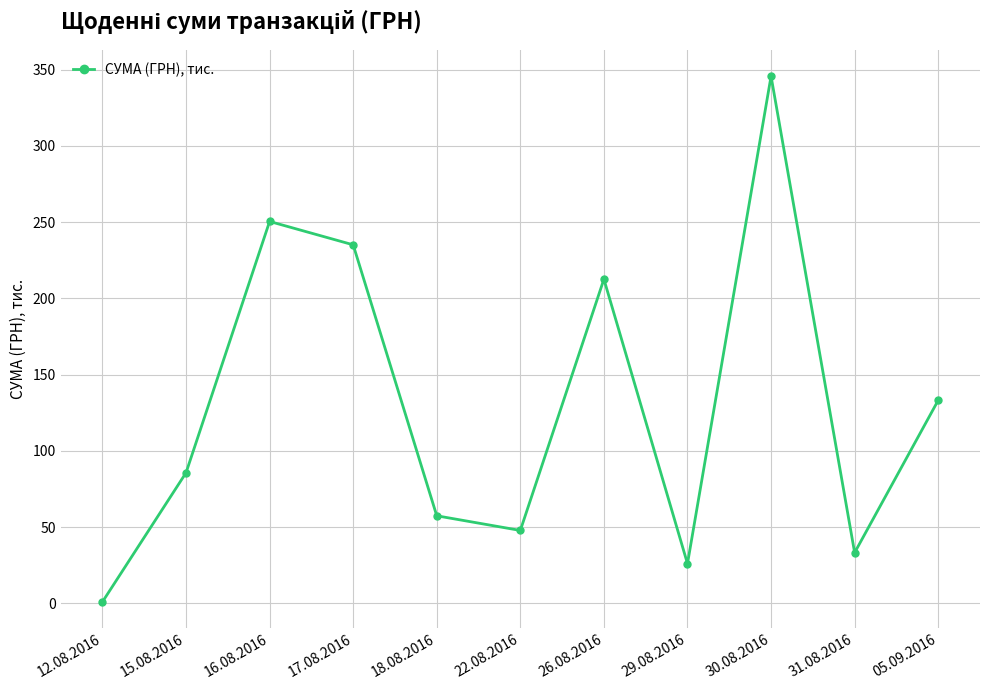

Which has a higher value, 18.08.2016 or 30.08.2016?

30.08.2016